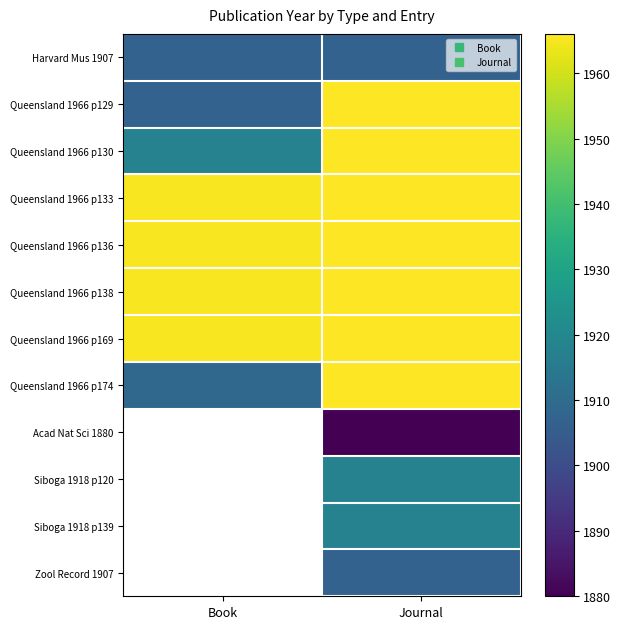

Read the Queensland 1966 p136 value at Journal.

1966.0